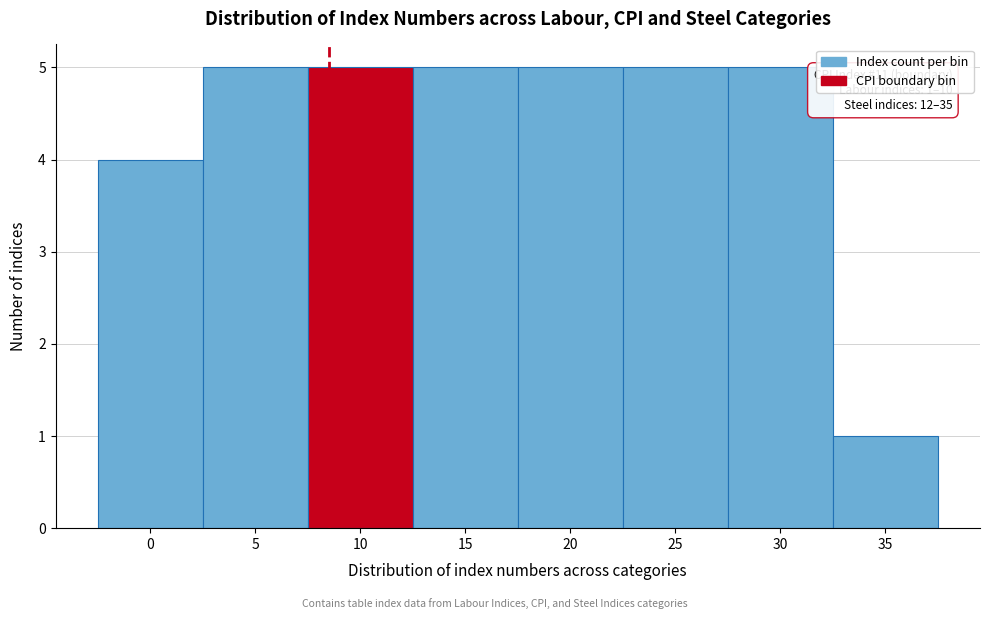

Reading left to right, list all the values displayed in this chart.

0=4	5=5	10=5	15=5	20=5	25=5	30=5	35=1